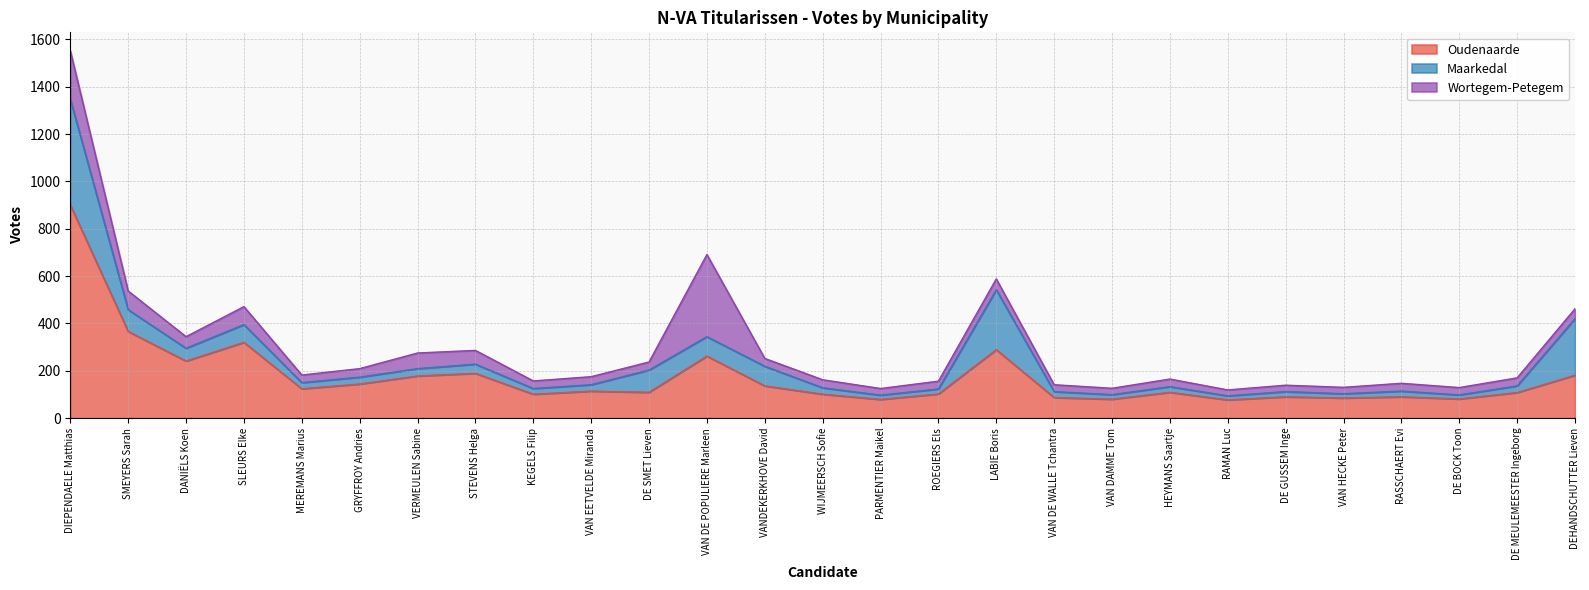

What is the label of the 12th point from the left?

VAN DE POPULIERE Marleen